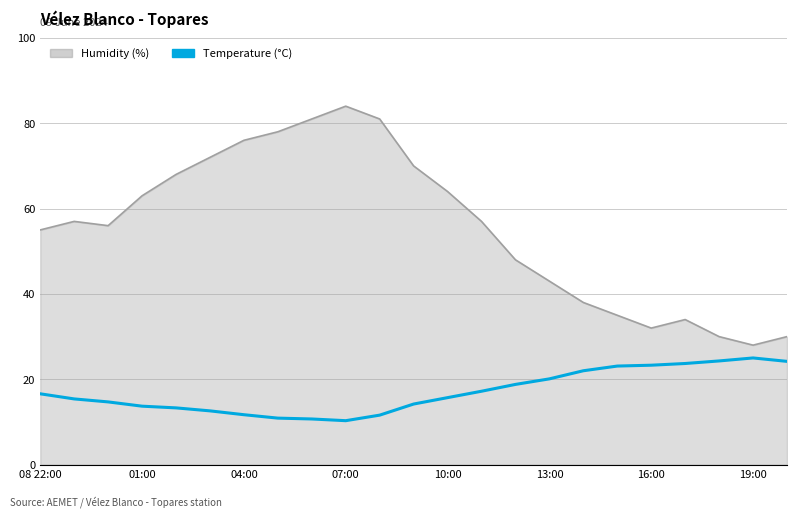

Which series has the largest total across all categories?

Humidity (%)